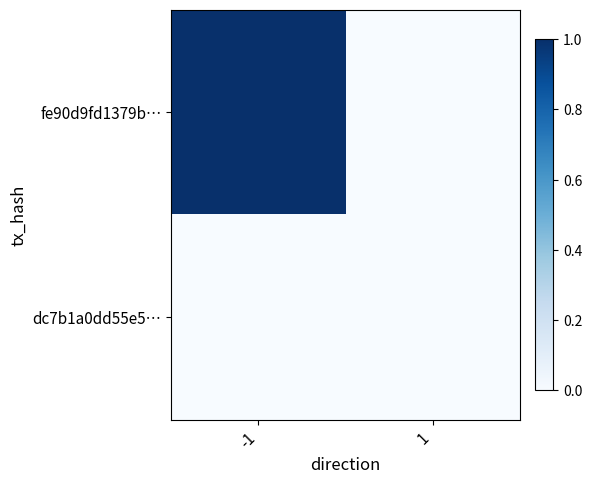

Count the number of data series in this chart.

2